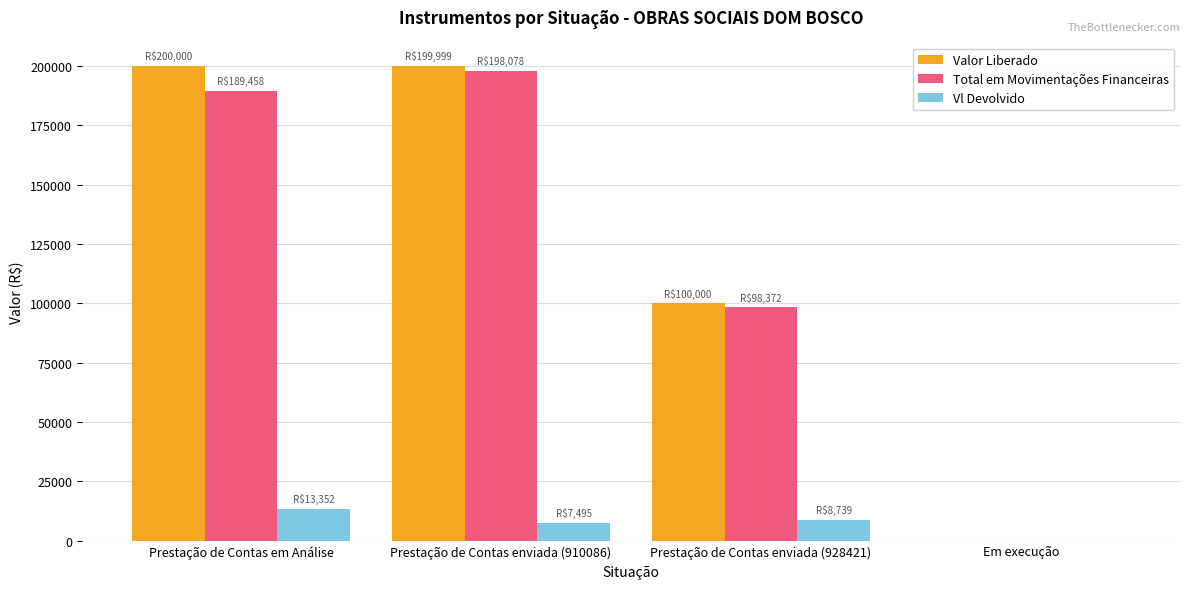

Is the value of Vl Devolvido at Em execução greater than the value of Total em Movimentações Financeiras at Prestação de Contas enviada (910086)?

No